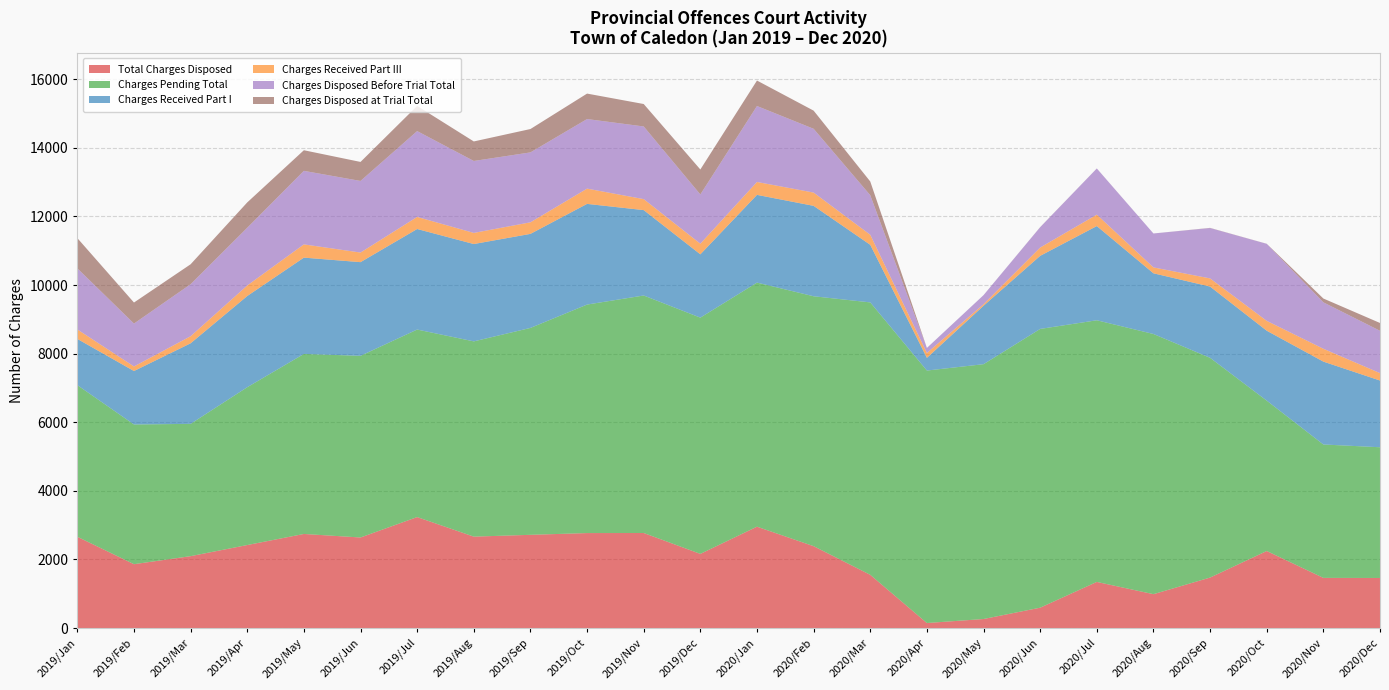

Reading left to right, transcribe all the data shown in this chart.

Total Charges Disposed: 2662	1863	2097	2421	2744	2641	3236	2666	2719	2770	2772	2163	2956	2388	1553	148	265	595	1346	989	1473	2247	1464	1461
Charges Pending Total: 4420	4072	3856	4600	5247	5295	5466	5691	6030	6660	6922	6886	7114	7284	7940	7359	7427	8125	7626	7583	6405	4383	3888	3810
Charges Received Part I: 1347	1558	2348	2658	2807	2730	2930	2837	2741	2934	2489	1845	2557	2635	1678	370	1703	2130	2746	1769	2076	2038	2415	1945
Charges Received Part III: 276	133	206	307	386	280	352	324	337	445	320	310	376	387	293	141	45	242	333	172	238	287	375	216
Charges Disposed Before Trial Total: 1781	1250	1516	1683	2143	2087	2502	2097	2038	2028	2118	1435	2214	1859	1153	148	265	593	1345	989	1468	2245	1353	1234
Charges Disposed at Trial Total: 881	613	581	738	601	554	734	569	681	742	654	728	742	529	400	0	0	2	1	0	5	2	111	227